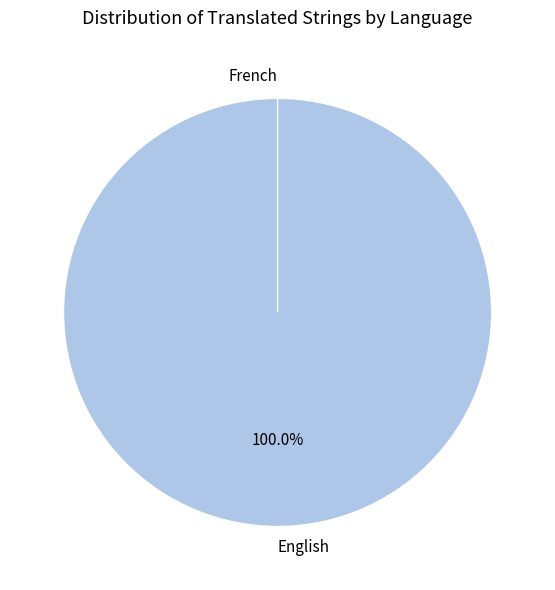

What percentage is NOT represented by French?

100.0%